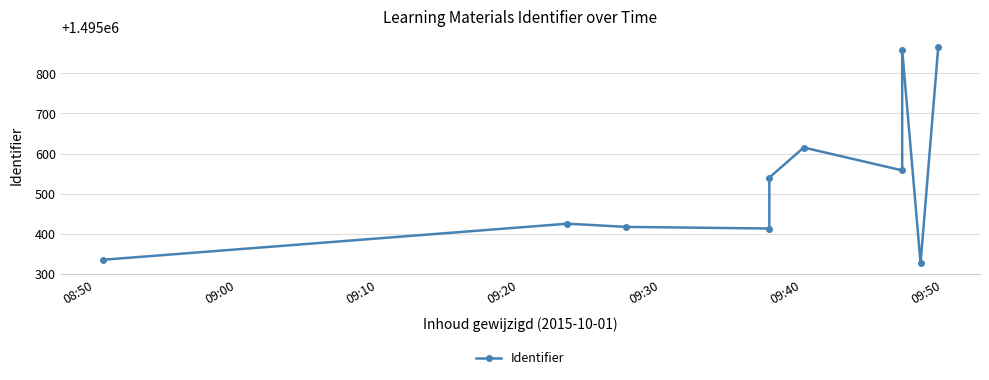

Which has a higher value, 09:30 or 09:40?

09:40